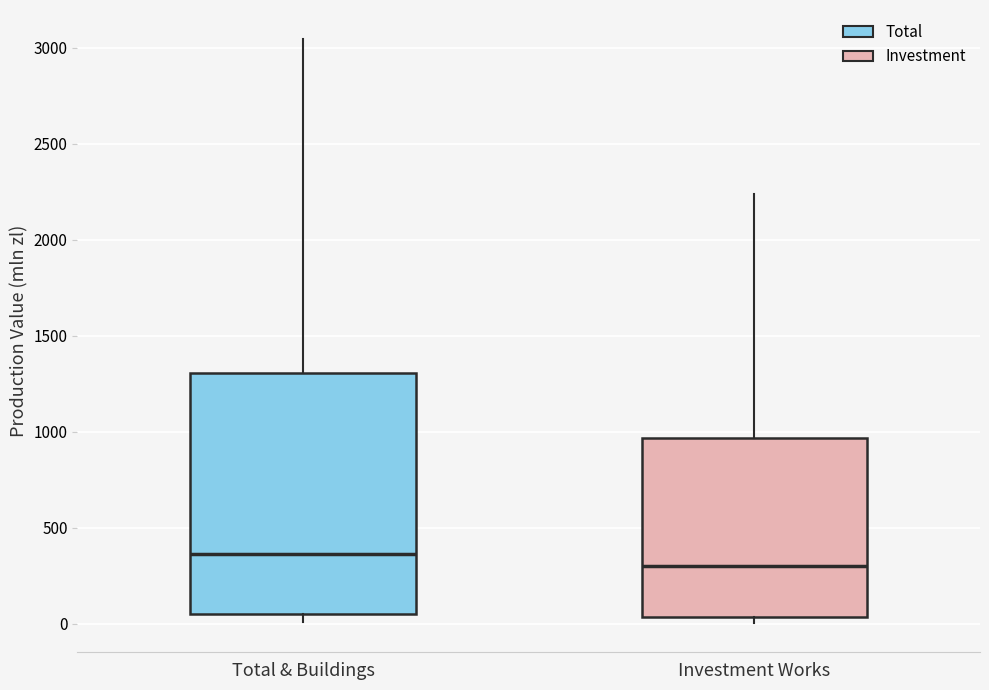

Comparing the boxes themselves (not the whiskers), which one is the tallest?

Total & Buildings